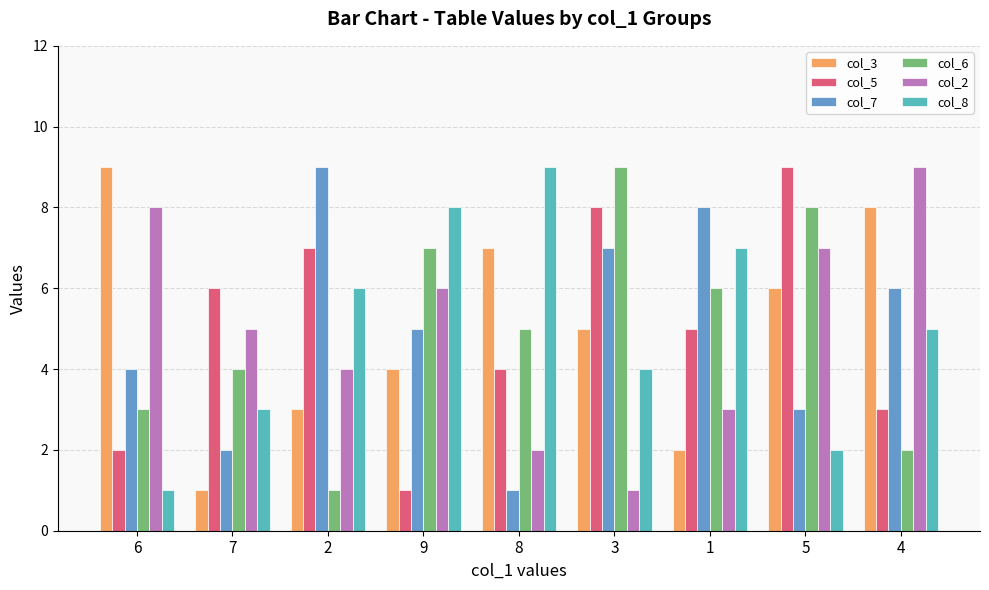

What is the average value of the col_5 series?

5